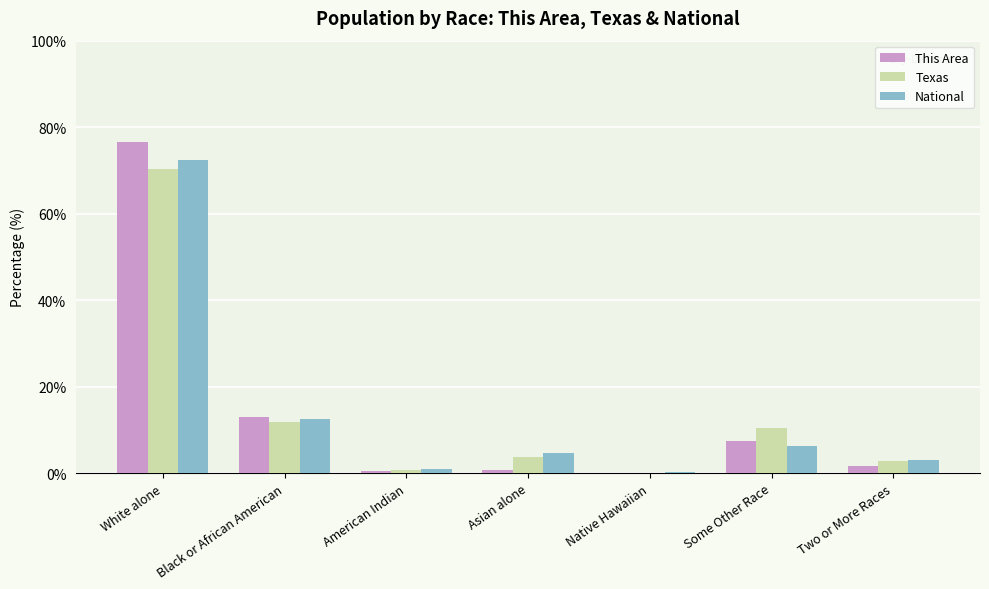

Which category has the highest value in the Texas series?

White alone